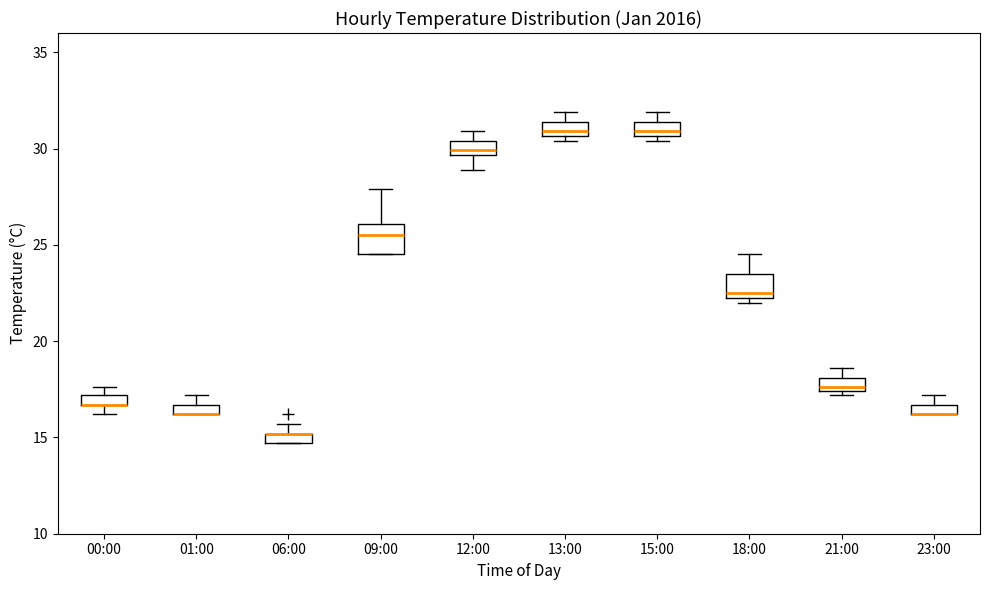

Where is the lower edge of the box for 12:00 on the y-axis? The values are not printed on the chart, so give them approximately, as read against the axis.

29.5